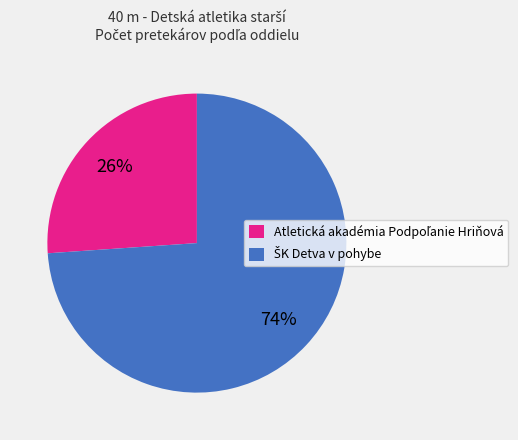

Is there any slice that represents more than half of the pie?

Yes